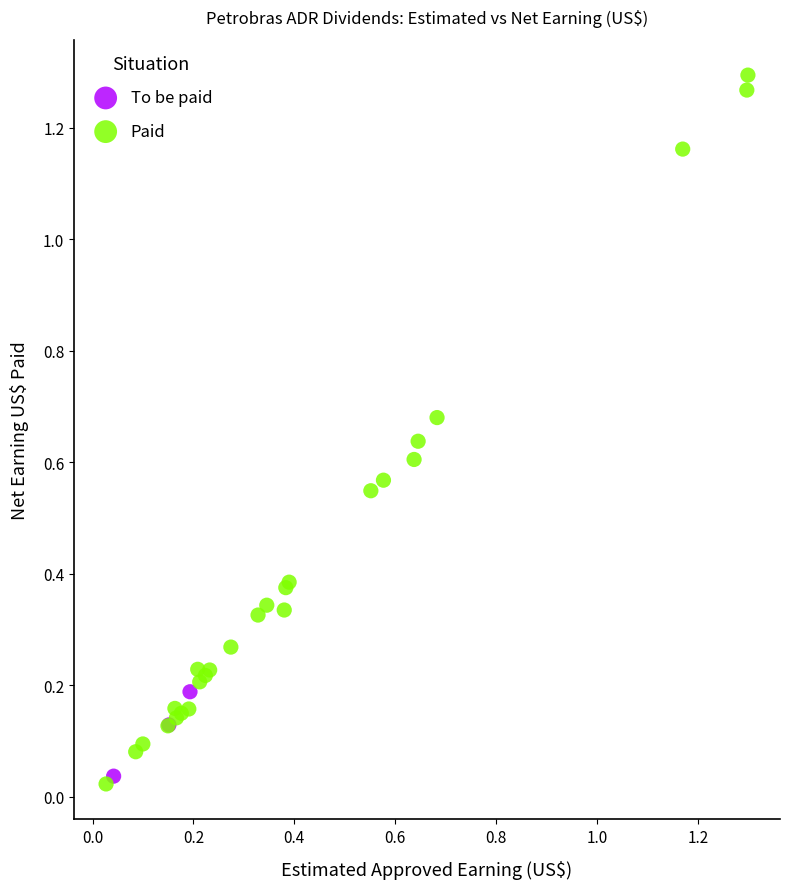

Which series has the largest Y range (max minus min)?

Paid